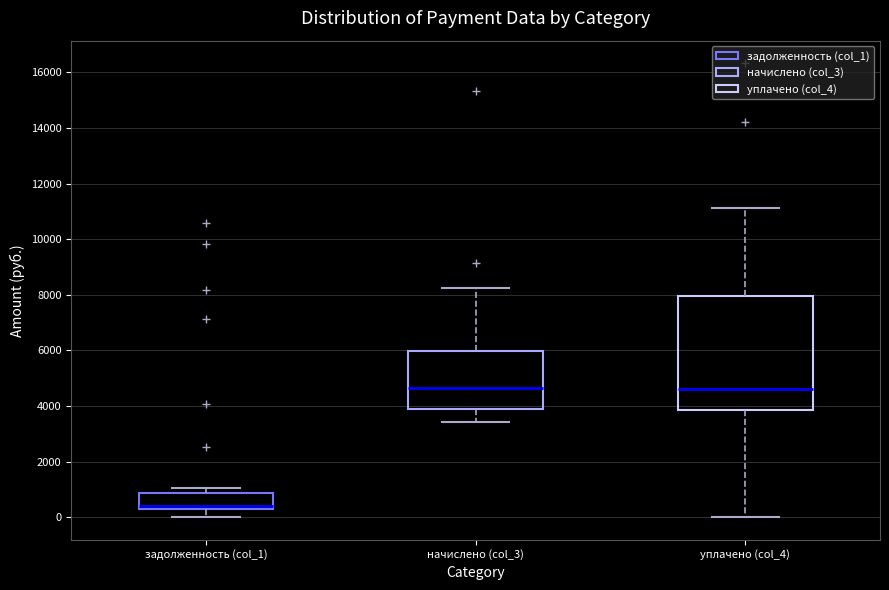

Reading left to right, read every box against the y-axis: the position of its median line, the range the box covers, and the ends of its whiskers. The values are not printed on the chart, so give them approximately, as read against the axis.

задолженность (col_1): median 400 (just above the box's lower edge), box 400 to 800, whiskers 0 to 1000
начислено (col_3): median 4600, box 3800 to 6000, whiskers 3400 to 8200
уплачено (col_4): median 4600, box 3800 to 8000, whiskers 0 to 11200